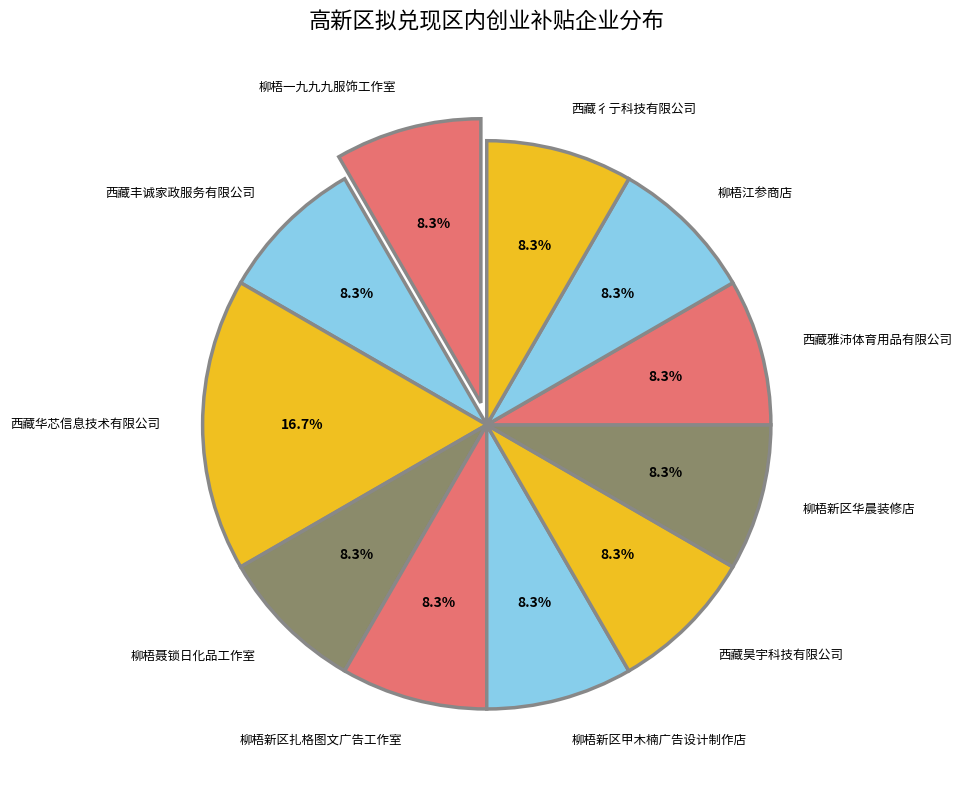

Combined, do 柳梧新区甲木楠广告设计制作店 and 西藏丰诚家政服务有限公司 account for over 50%?

No